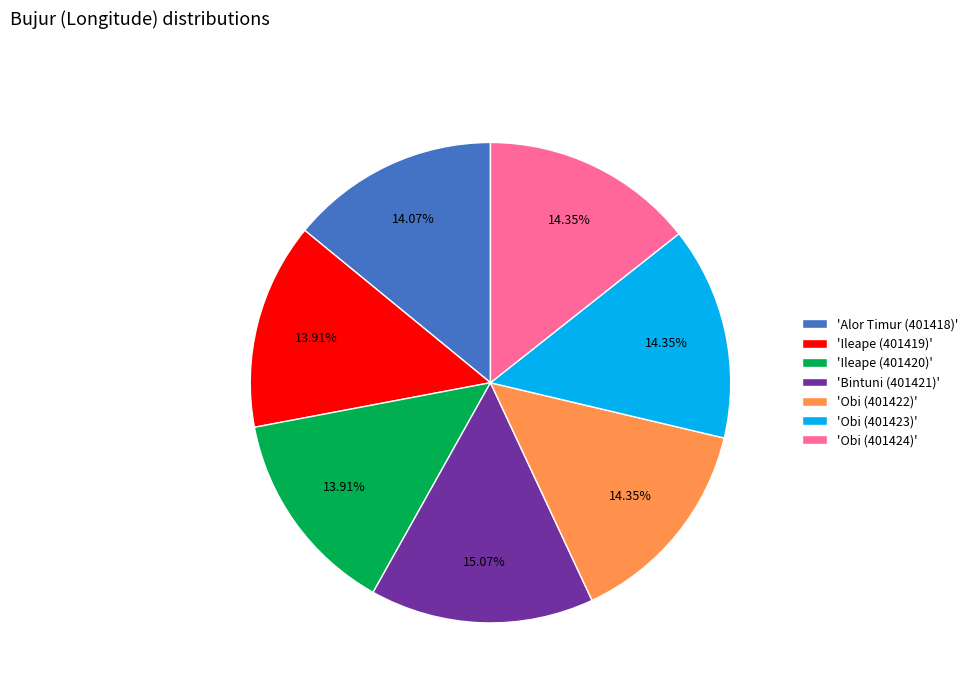

What is the ratio of the value at 'Ileape (401419)' to the value at 'Ileape (401420)'?

1.0